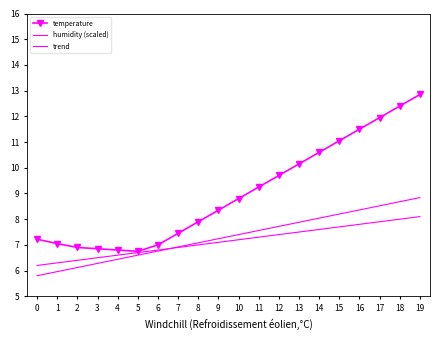

What is the value of the temperature point at the 11th from the left?

8.8